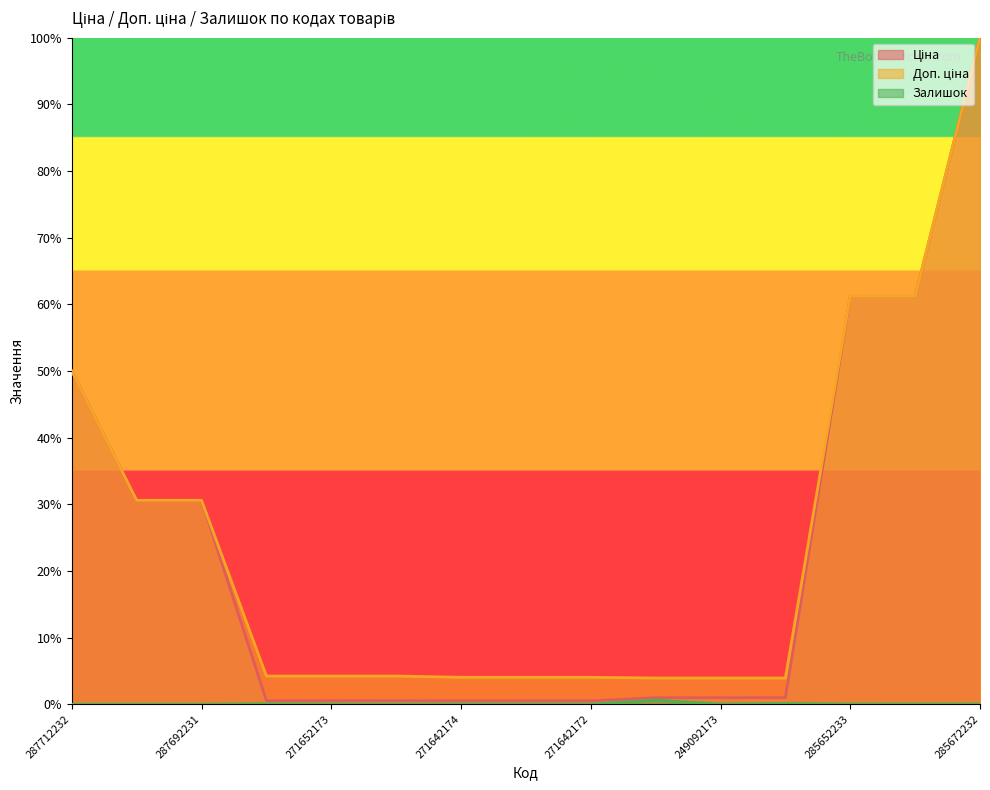

Does the chart display data point markers on the line(s)?

No